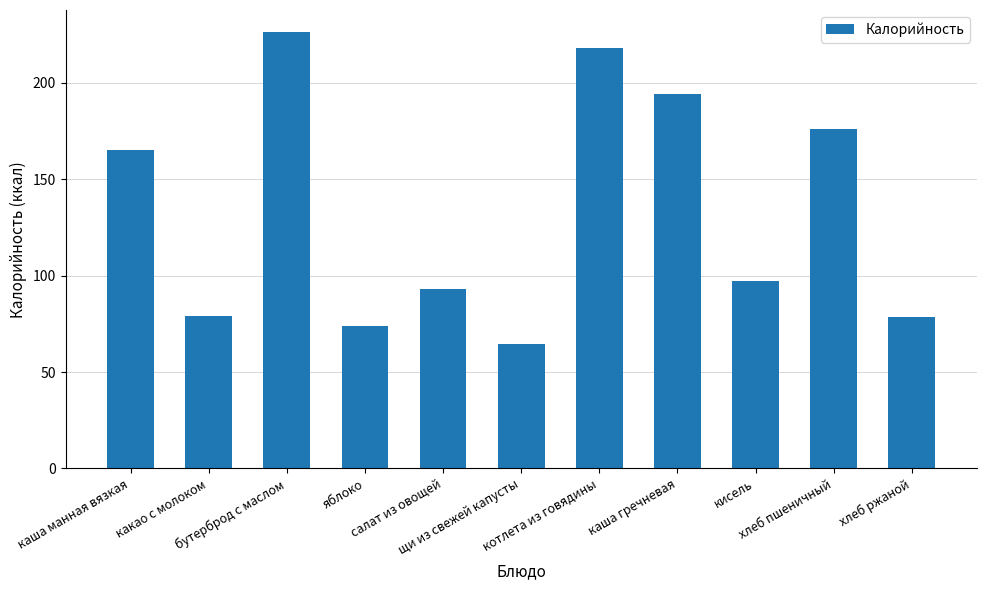

How many bars are there in total?

11